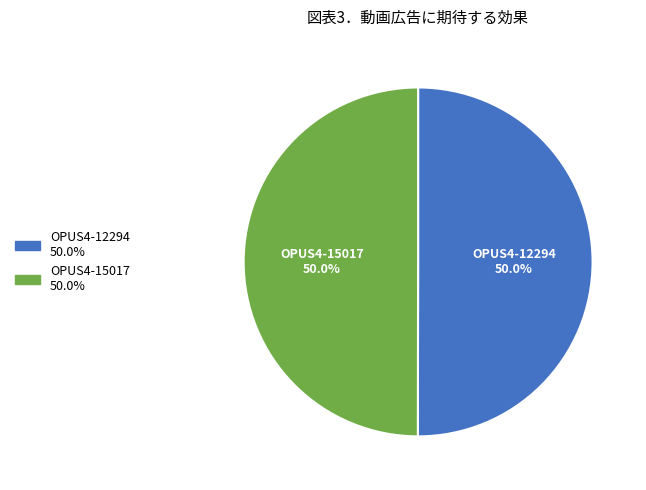

How many slices are in this pie chart?

2